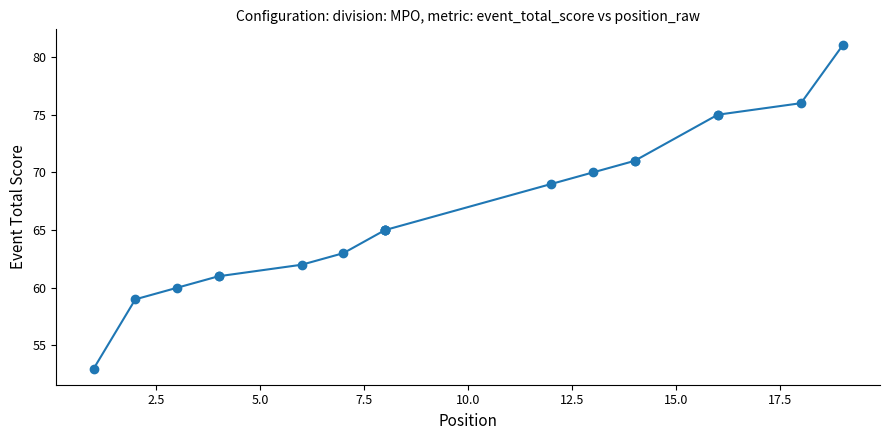

How many lines are shown in the chart?

1